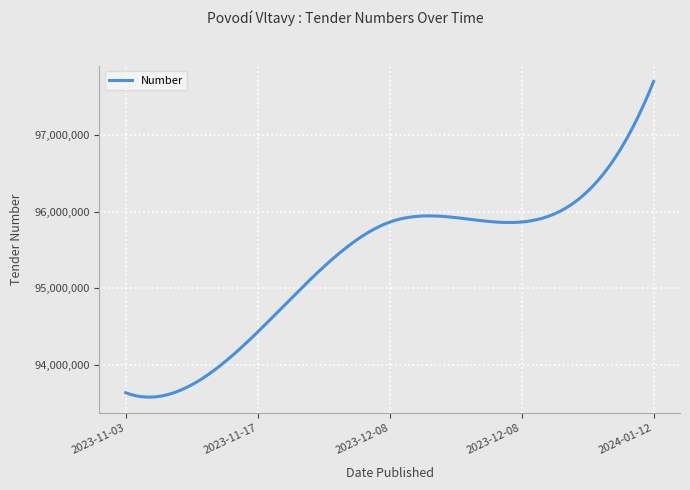

What is the maximum value shown in the chart?

97702001.0